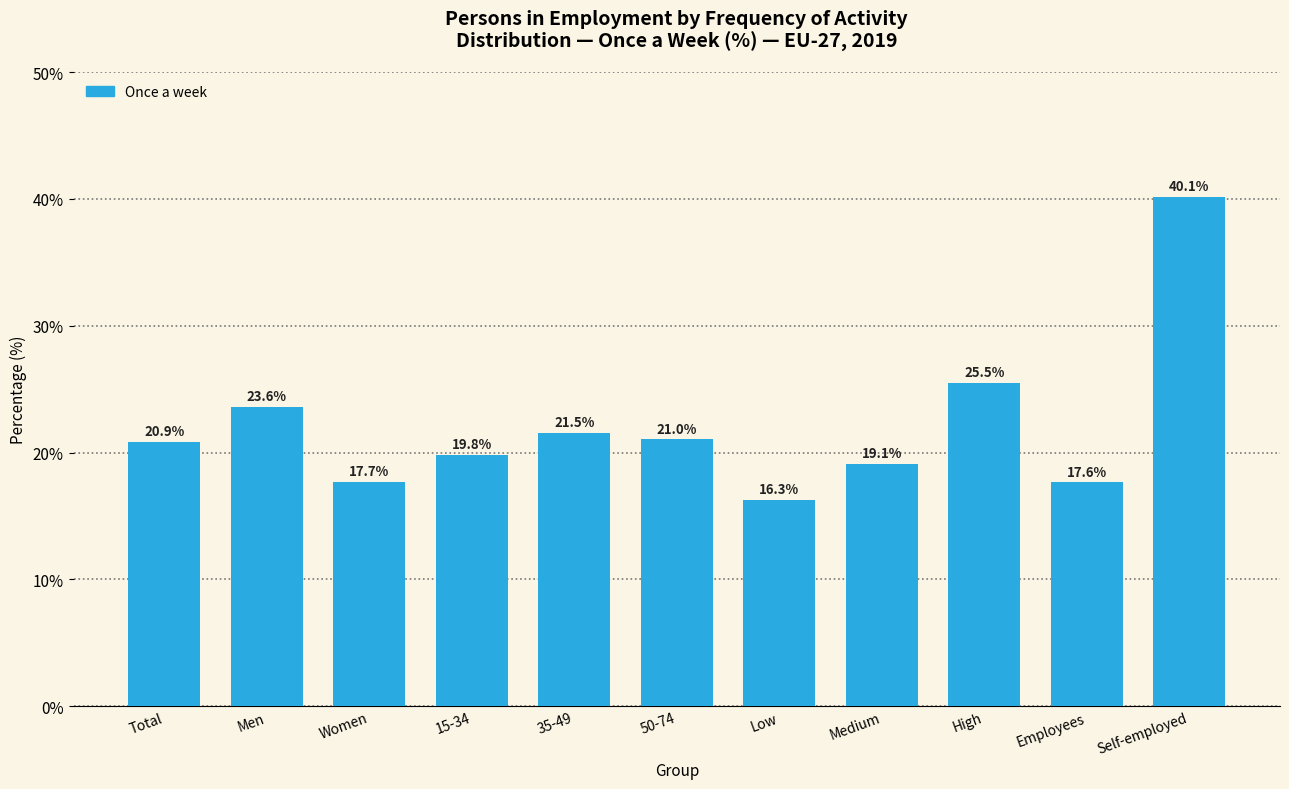

What position from the right is Women?

9